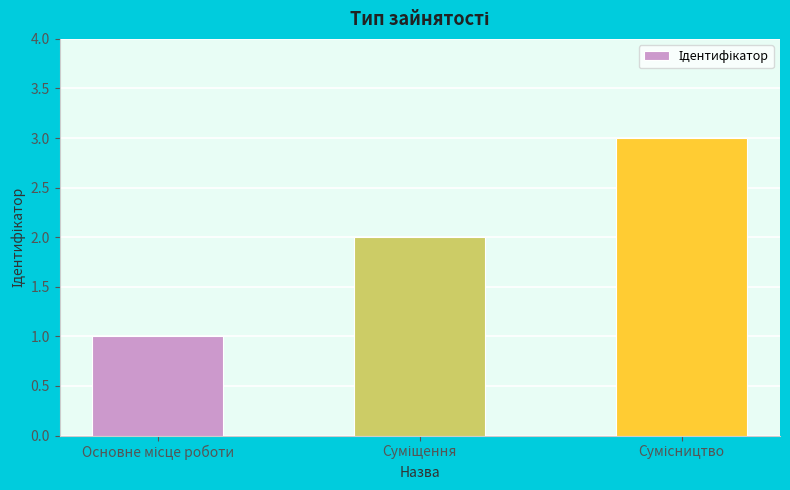

What is the sum of all values?

6